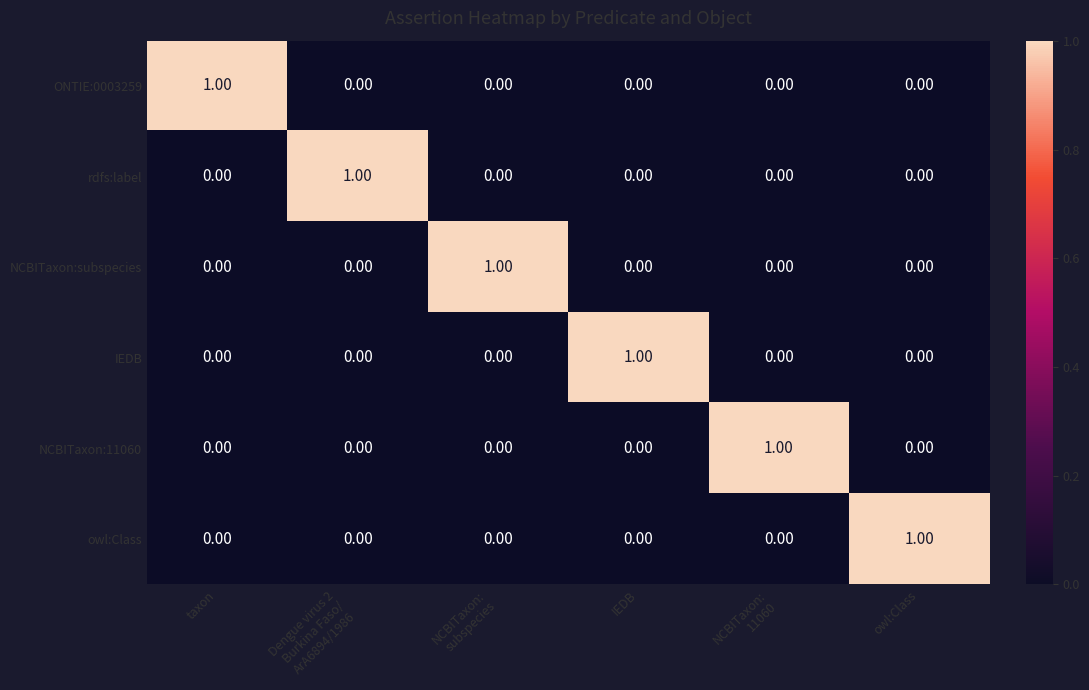

At how many categories does at least one series exceed 0?

6